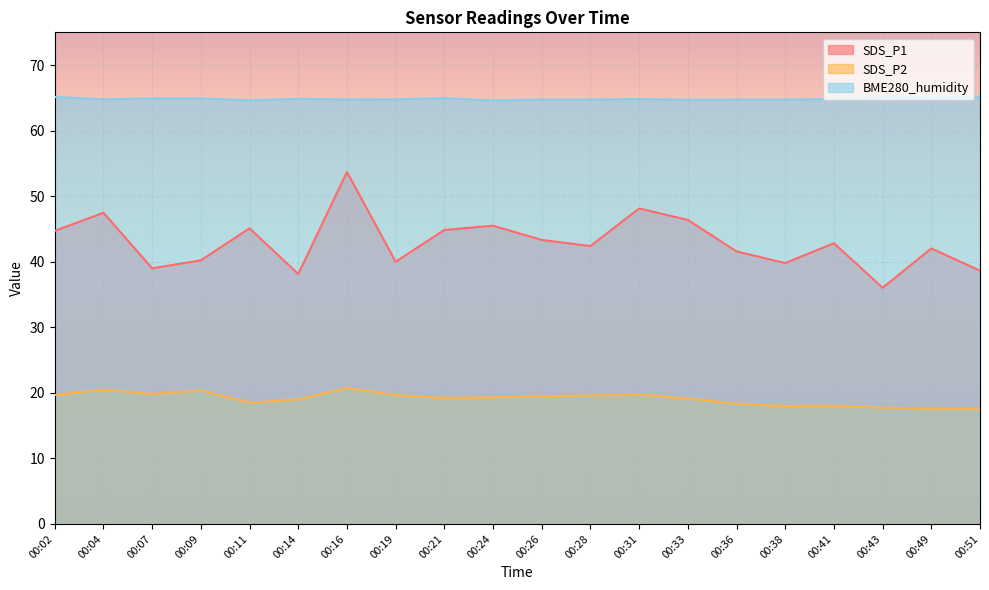

What is the sum of all SDS_P1 values?

859.9